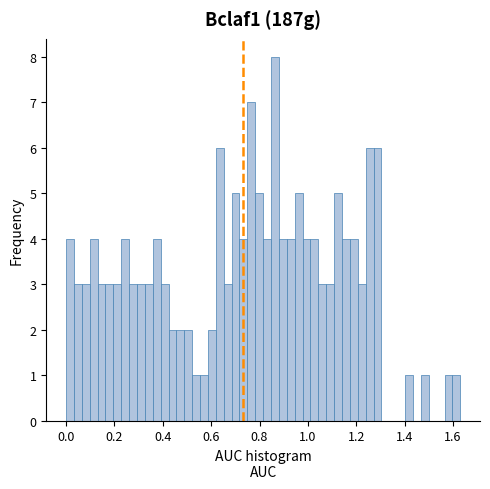

Read against the x-axis, roughly where is the centre of the tallest bar?

0.86